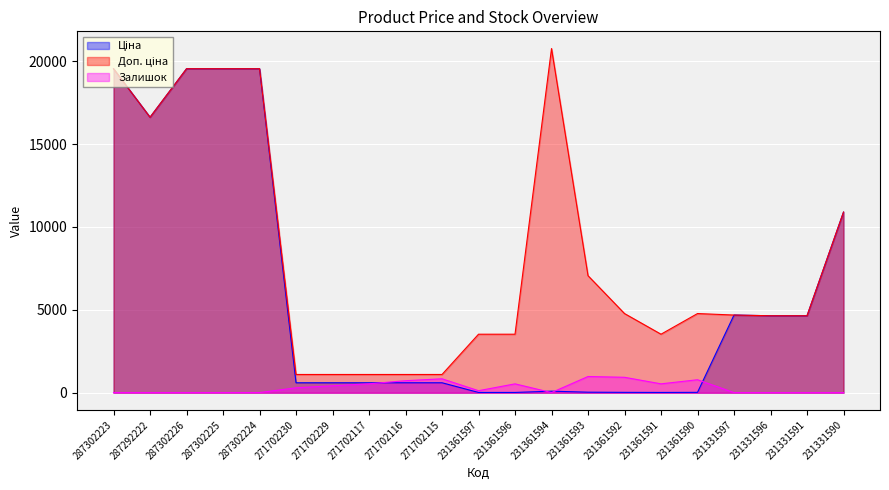

How many data points in Ціна are above 599?

14